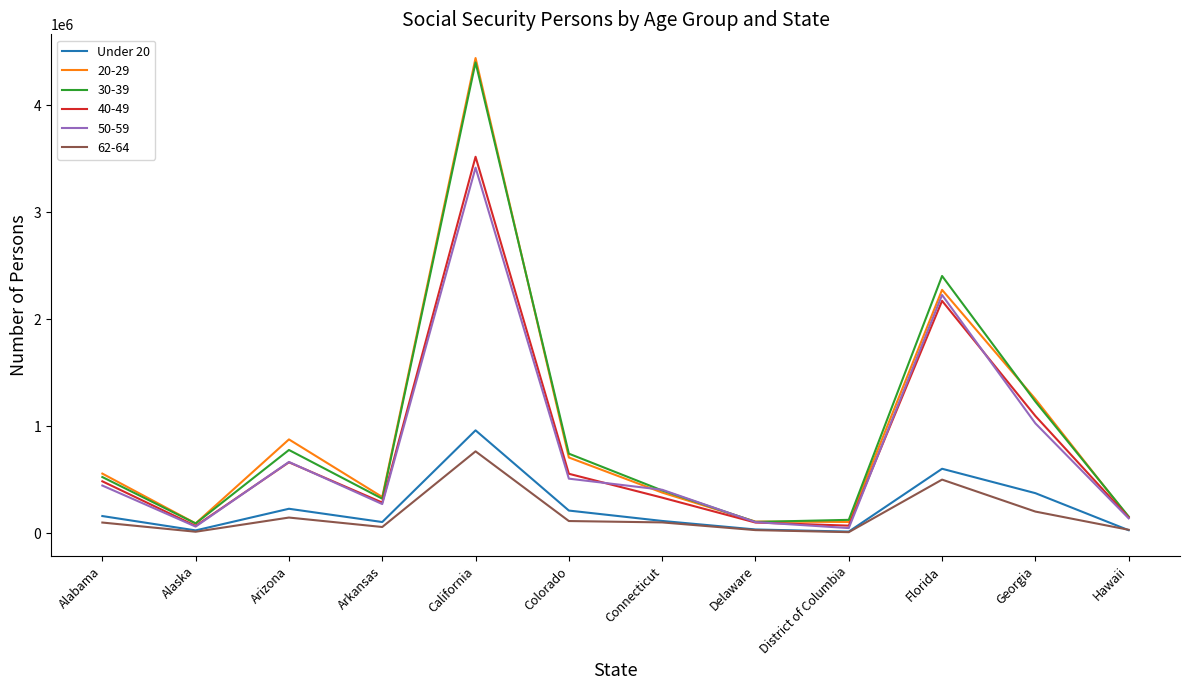

Which series has the largest range (max minus min)?

20-29